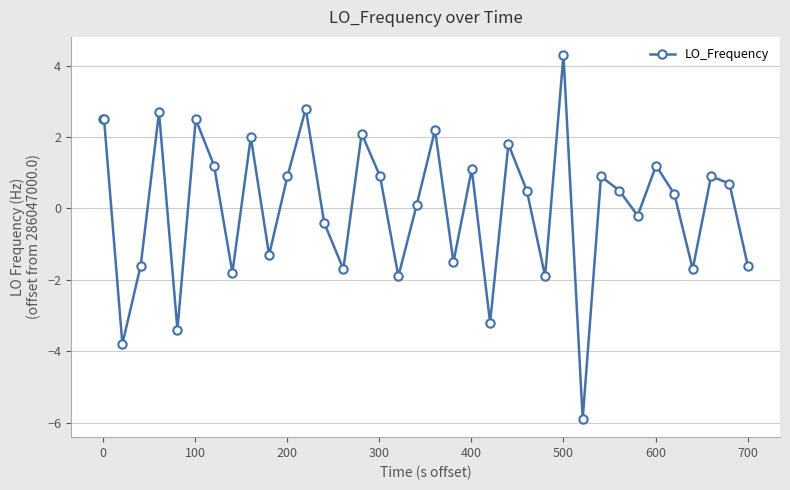

What is the difference between the maximum and second lowest values?

8.1